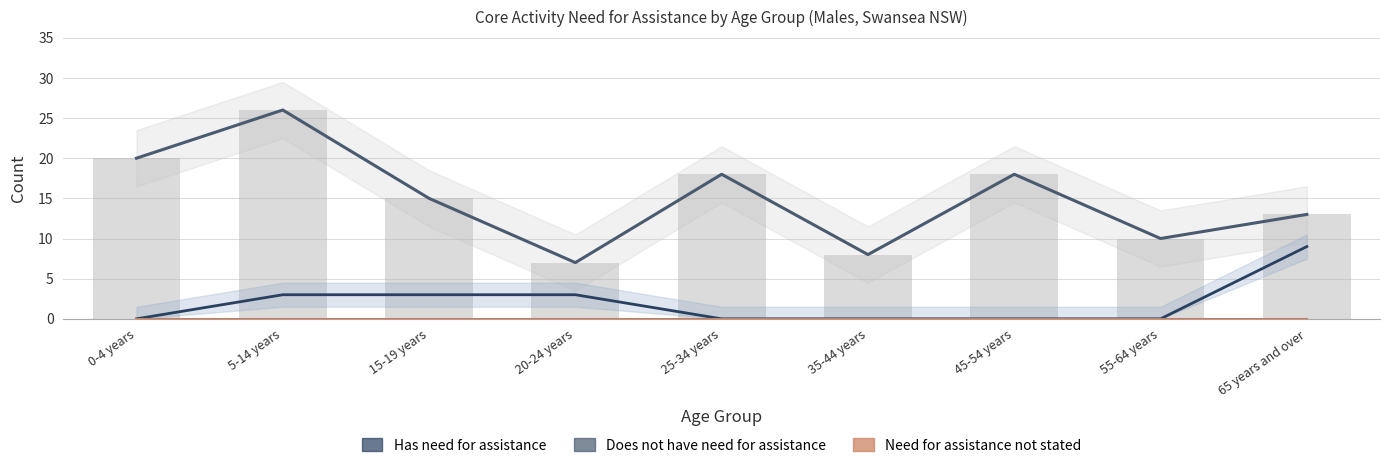

What is the difference between the highest and lowest values at 45-54 years?

18